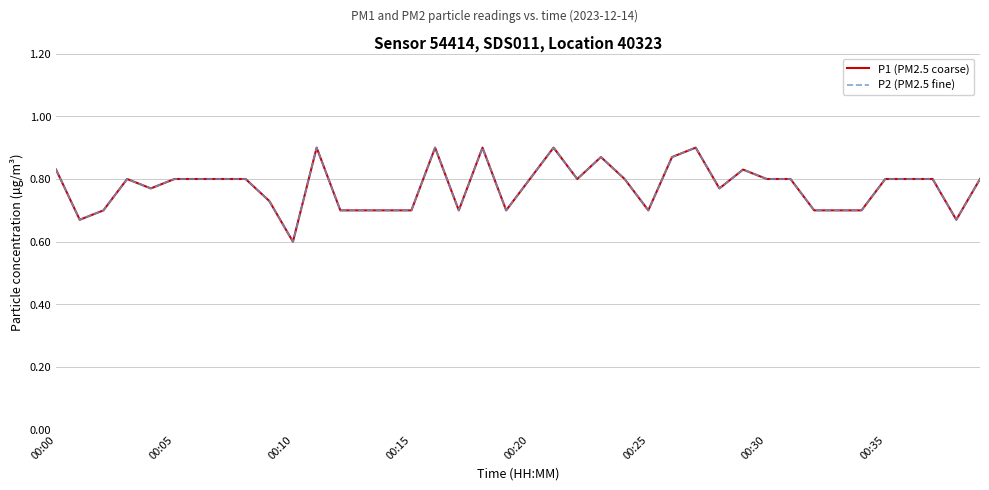

Is this an area chart (filled region under the line)?

No